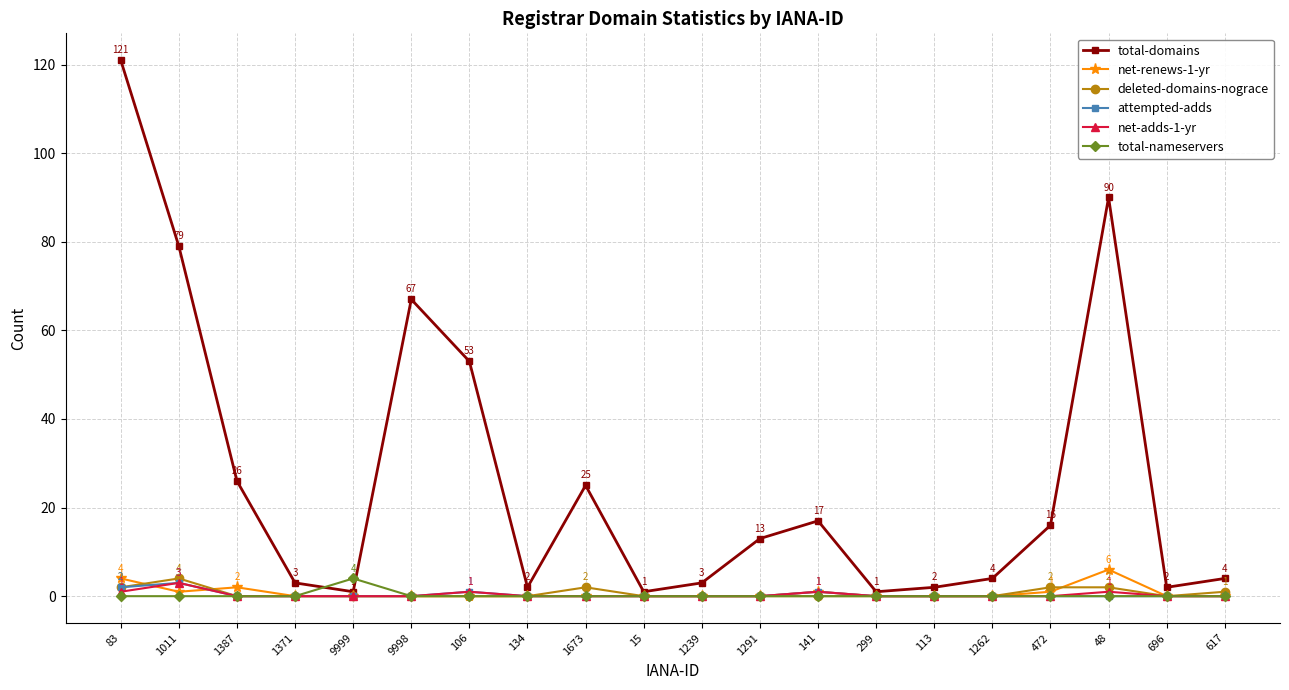

Which category has the highest value across all series?

83